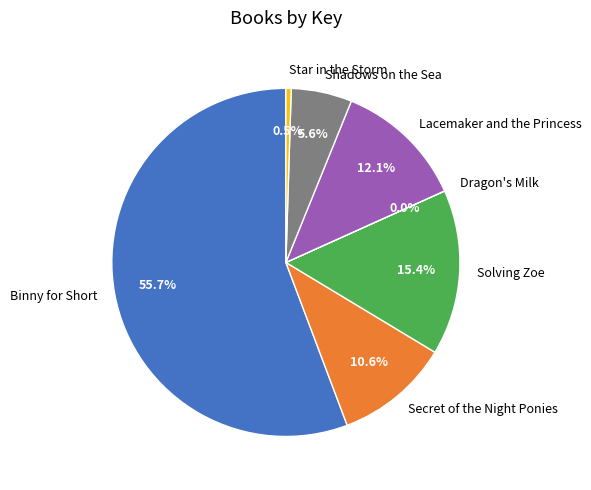

What is the largest slice in the pie chart?

Binny for Short